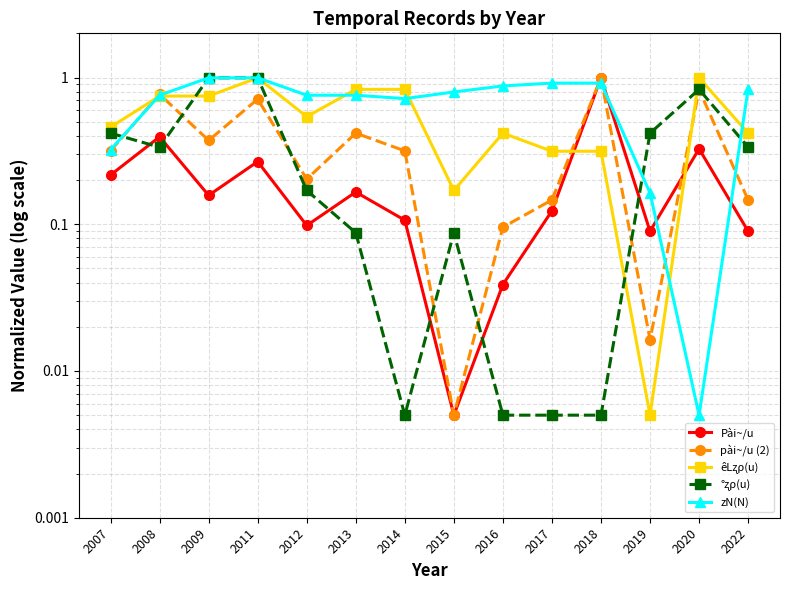

Where is Pài~/u nearest to the value 0?

2015